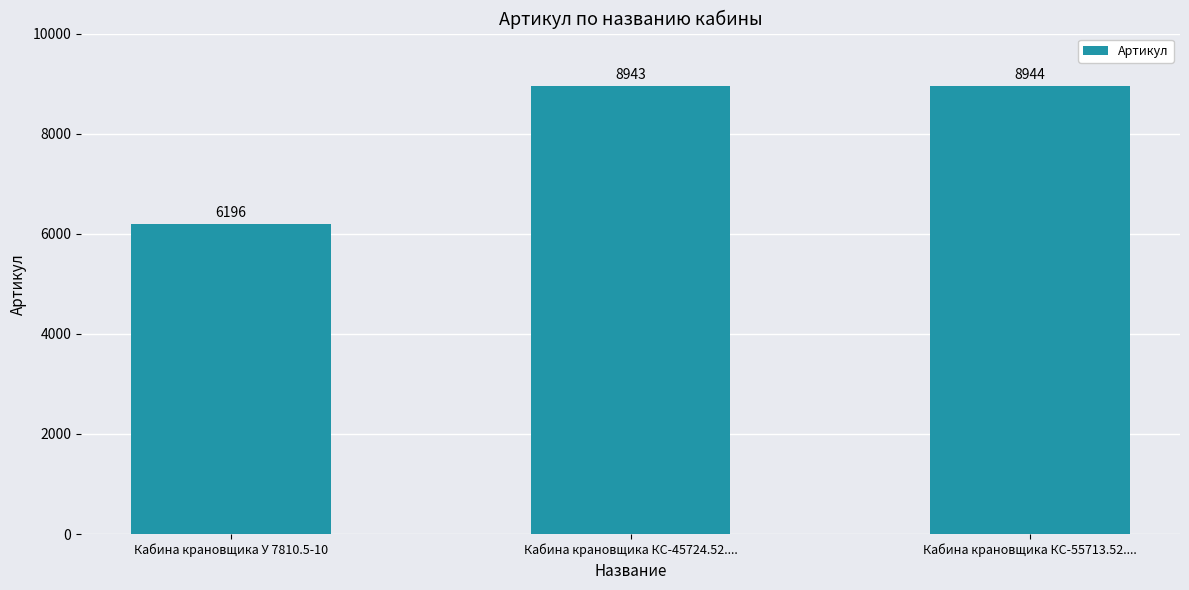

Which category has the lowest value across all series?

Кабина крановщика У 7810.5-10